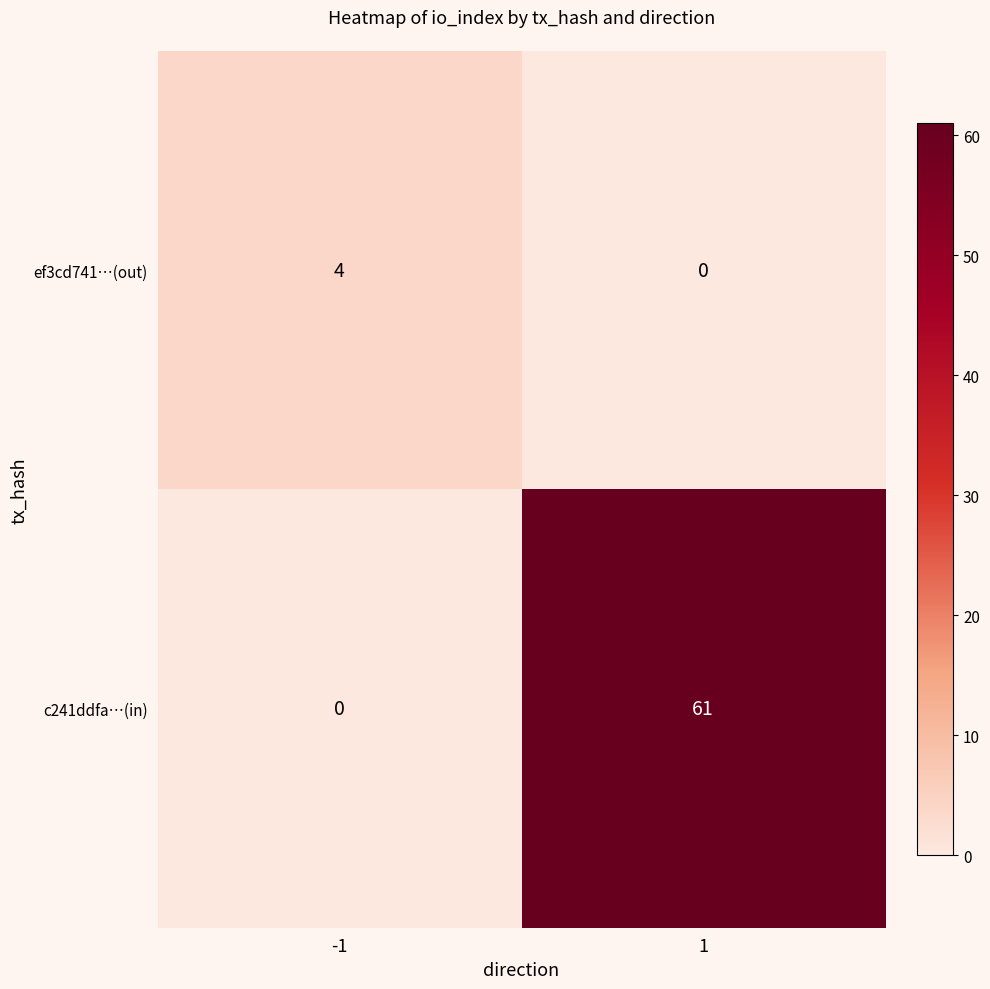

What is the greatest value displayed?

61